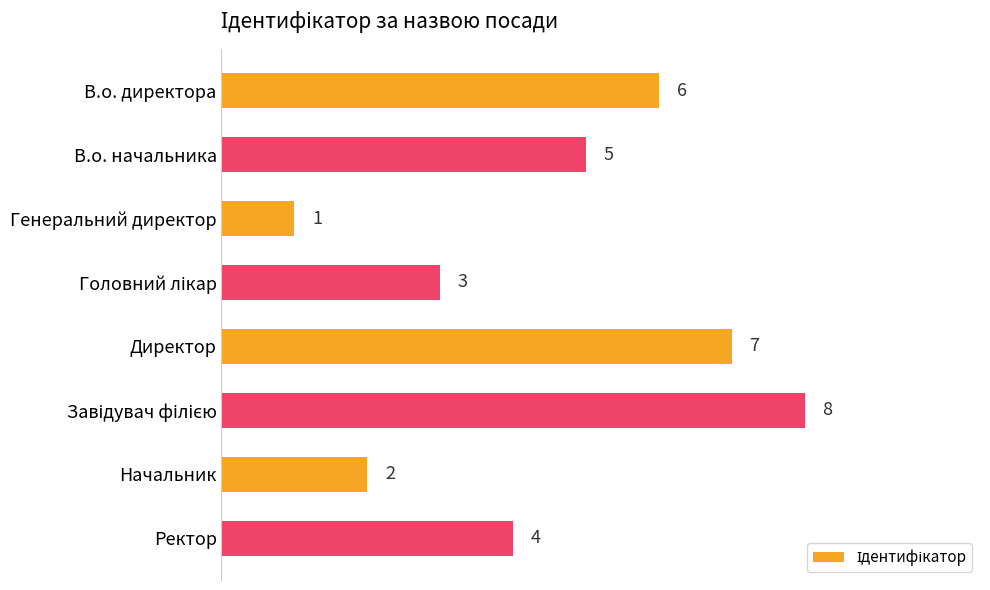

Is it true that the value at Начальник is 3?

False